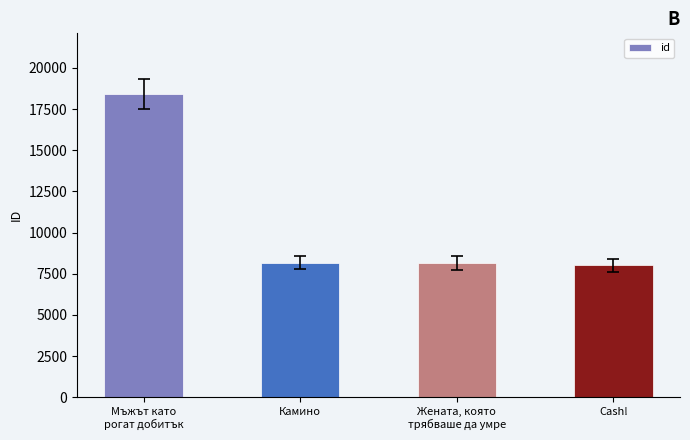

Does the chart contain any negative values?

No